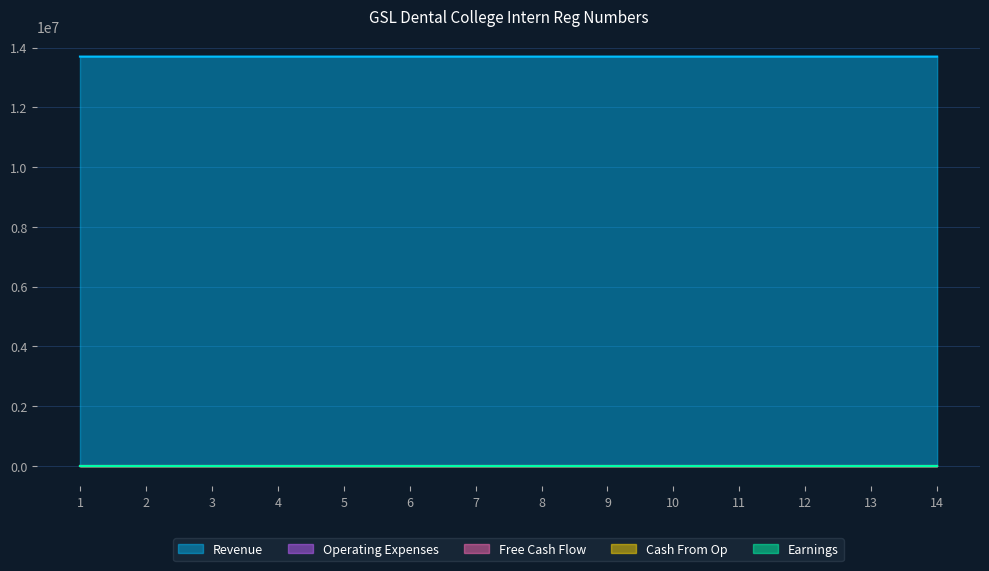

What is the total value across all series at 4?

13702042